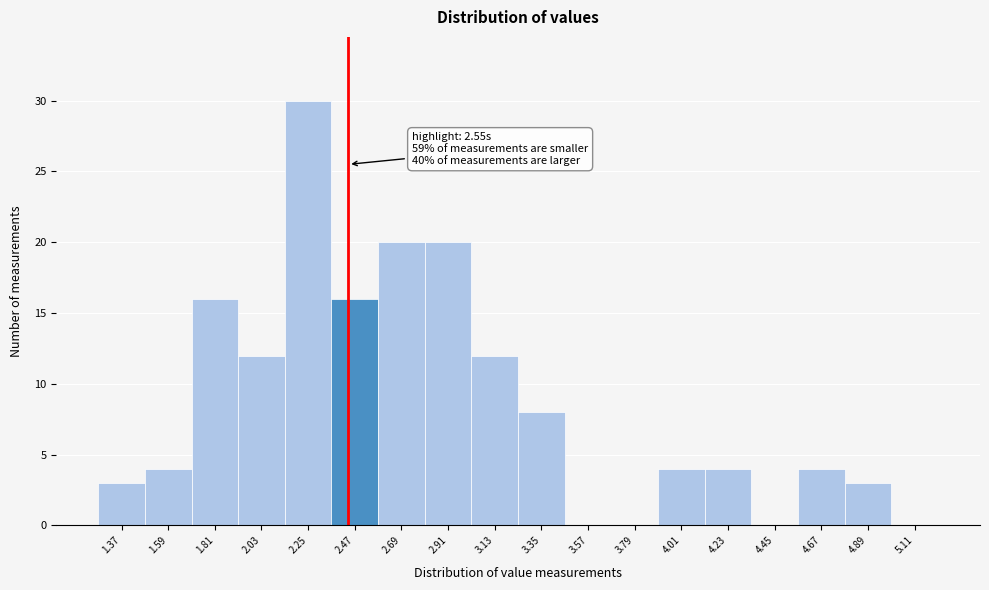

The value at 3.13 is 12. True or false?

True